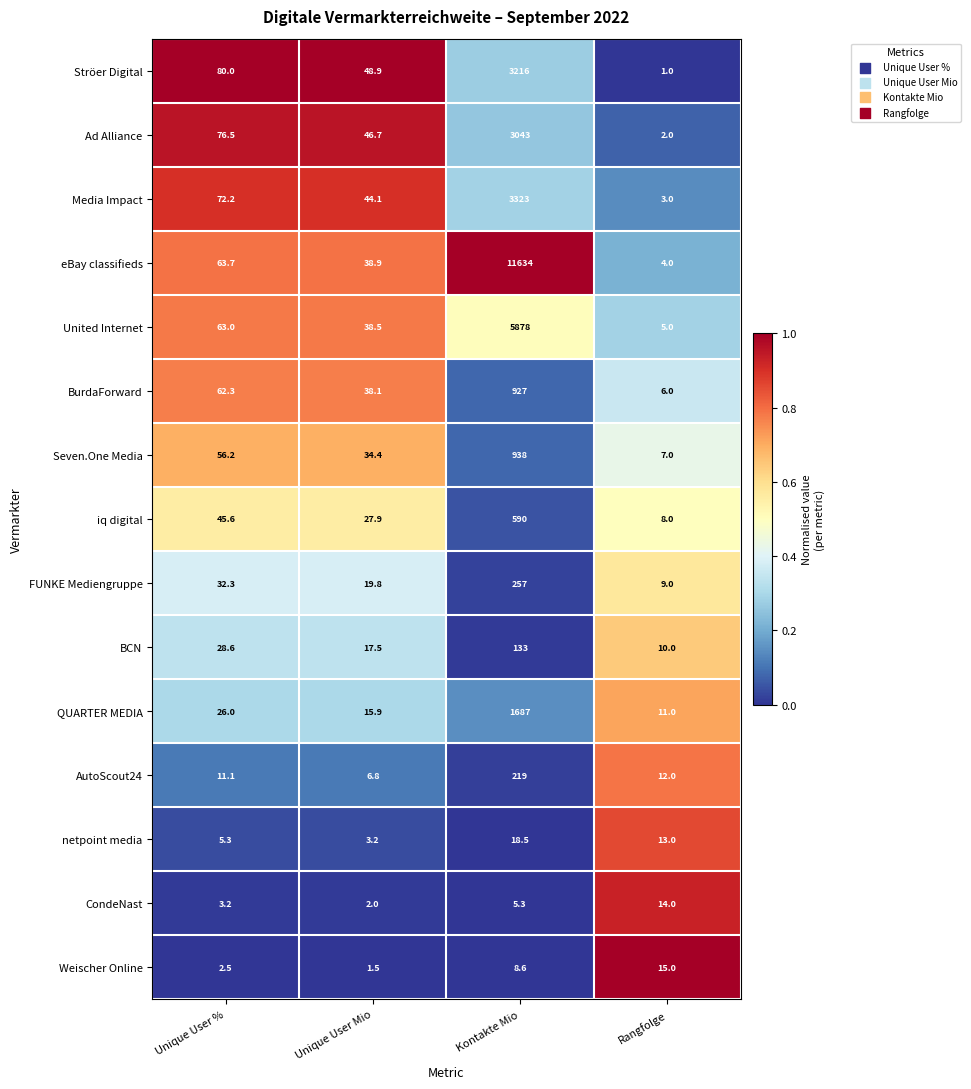

What is the total value across all series at Unique User Mio?

384.2